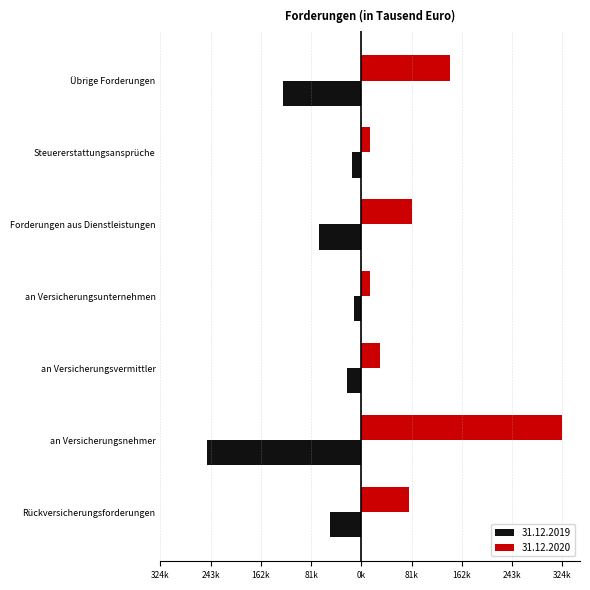

What are all the series names shown in the legend?

31.12.2019, 31.12.2020